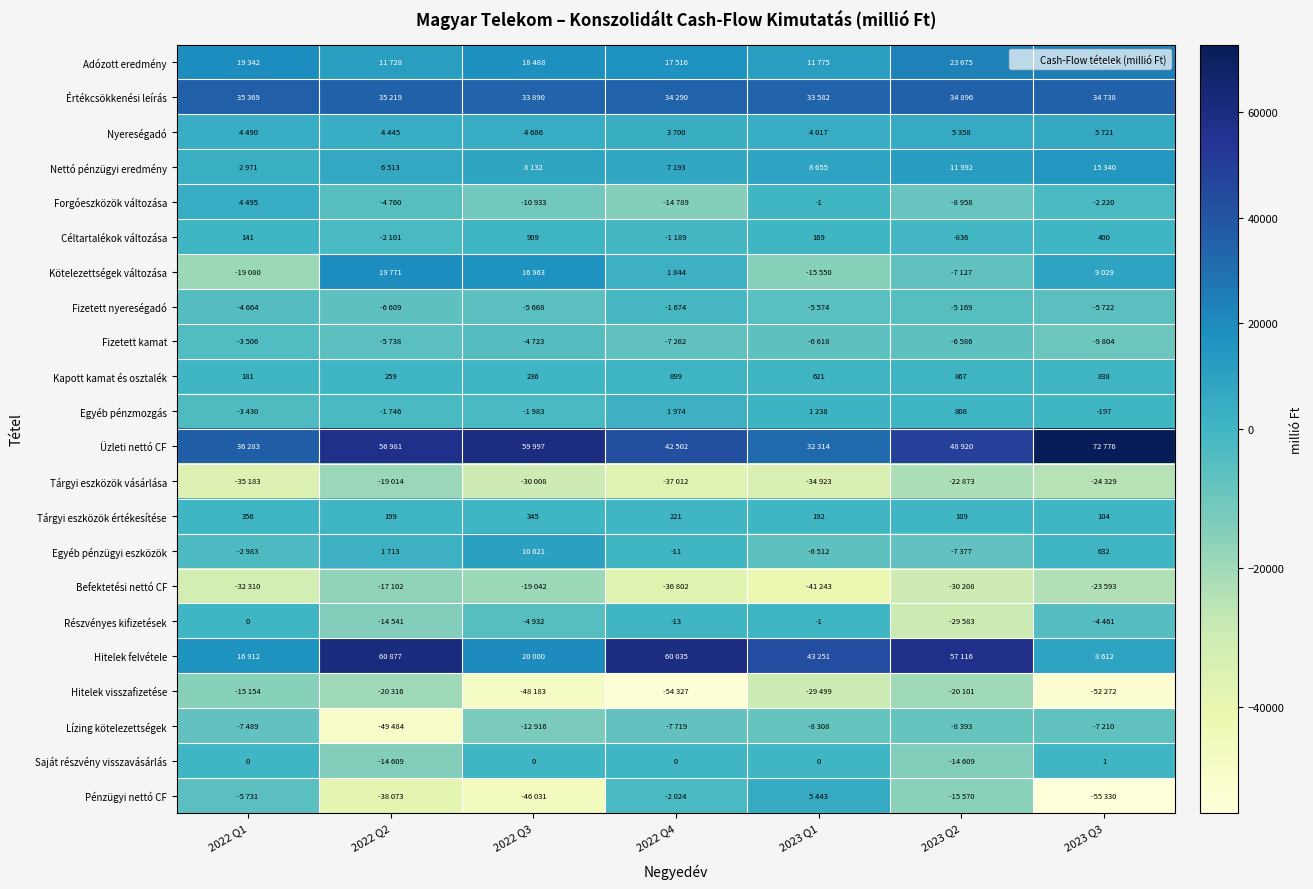

How many distinct data groups are displayed?

22